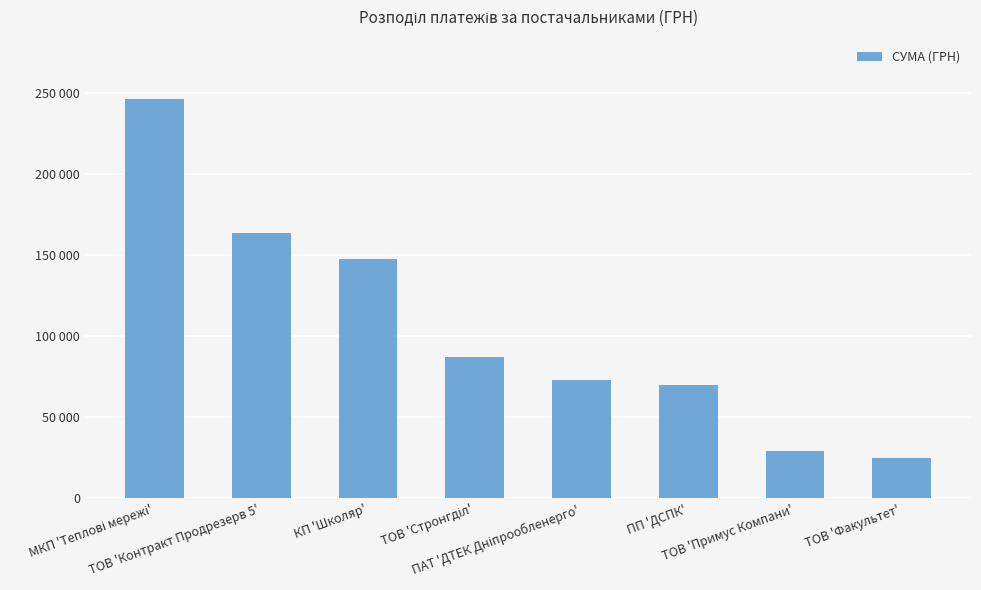

Reading left to right, extract all data points from this chart.

МКП 'Теплові мережі'=246184.7	ТОВ 'Контракт Продрезерв 5'=163530.7	КП 'Школяр'=147449.2	ТОВ 'Стронгділ'=87185.0	ПАТ 'ДТЕК Дніпрообленерго'=72766.2	ПП 'ДСПК'=69999.6	ТОВ 'Примус Компани'=28983.7	ТОВ 'Факультет'=24791.9